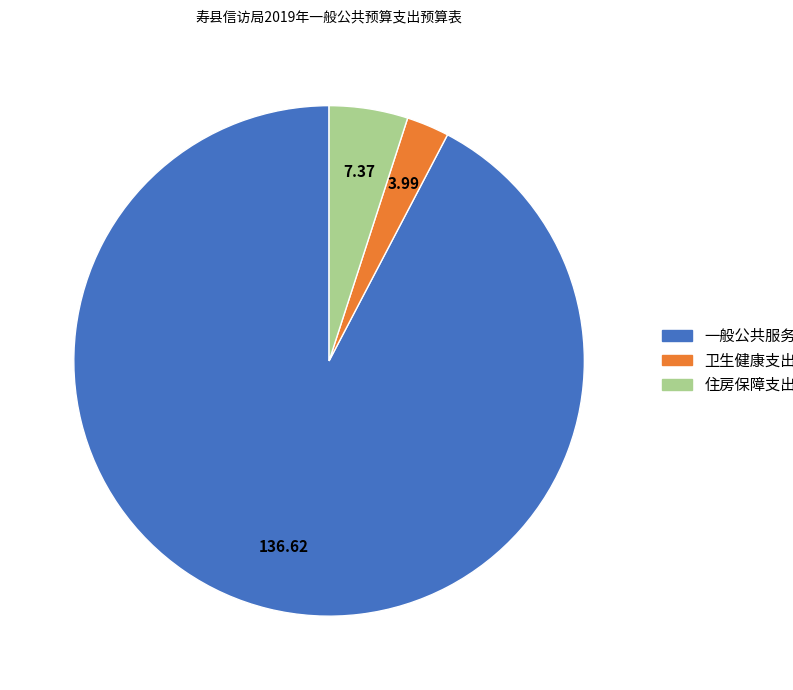

Rank the categories by value from highest to lowest.

一般公共服务支出, 住房保障支出, 卫生健康支出